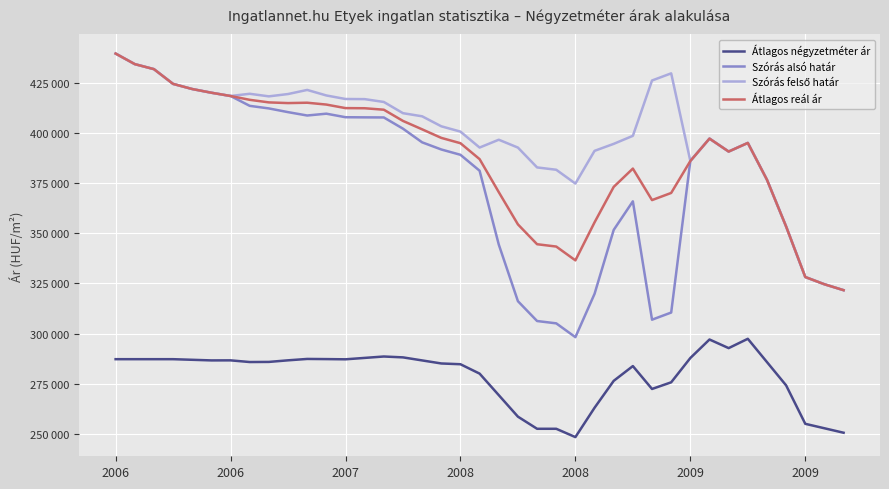

Does the chart have visible grid lines?

Yes